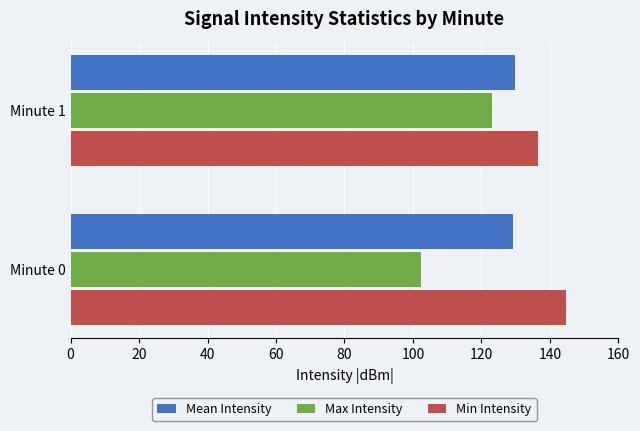

Which series has the largest total across all categories?

Min Intensity